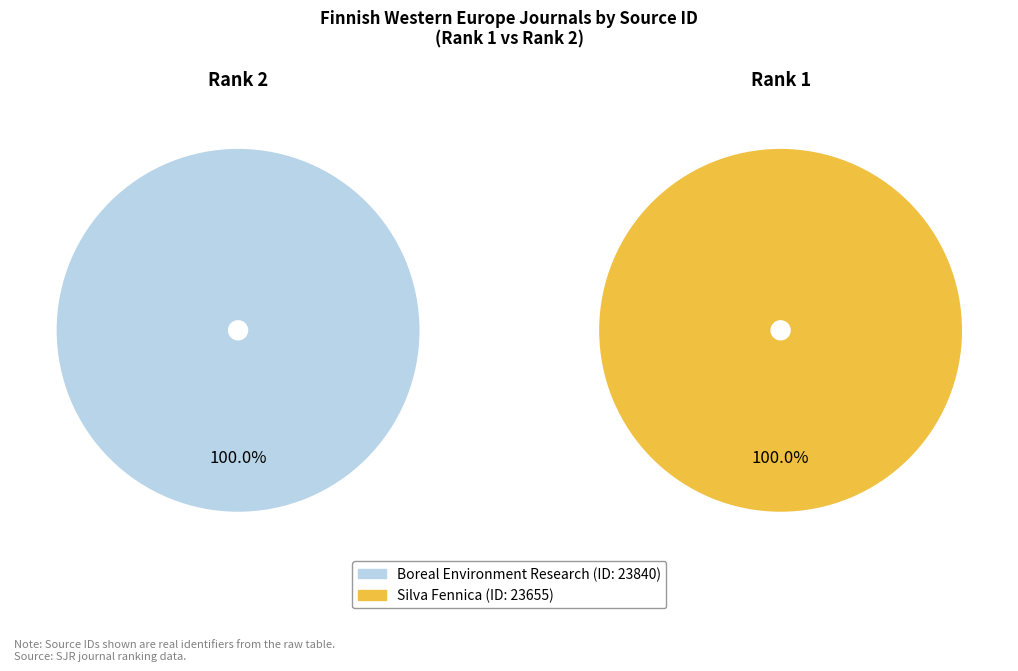

To the nearest percent, what percentage of the pie is Silva Fennica?

50%